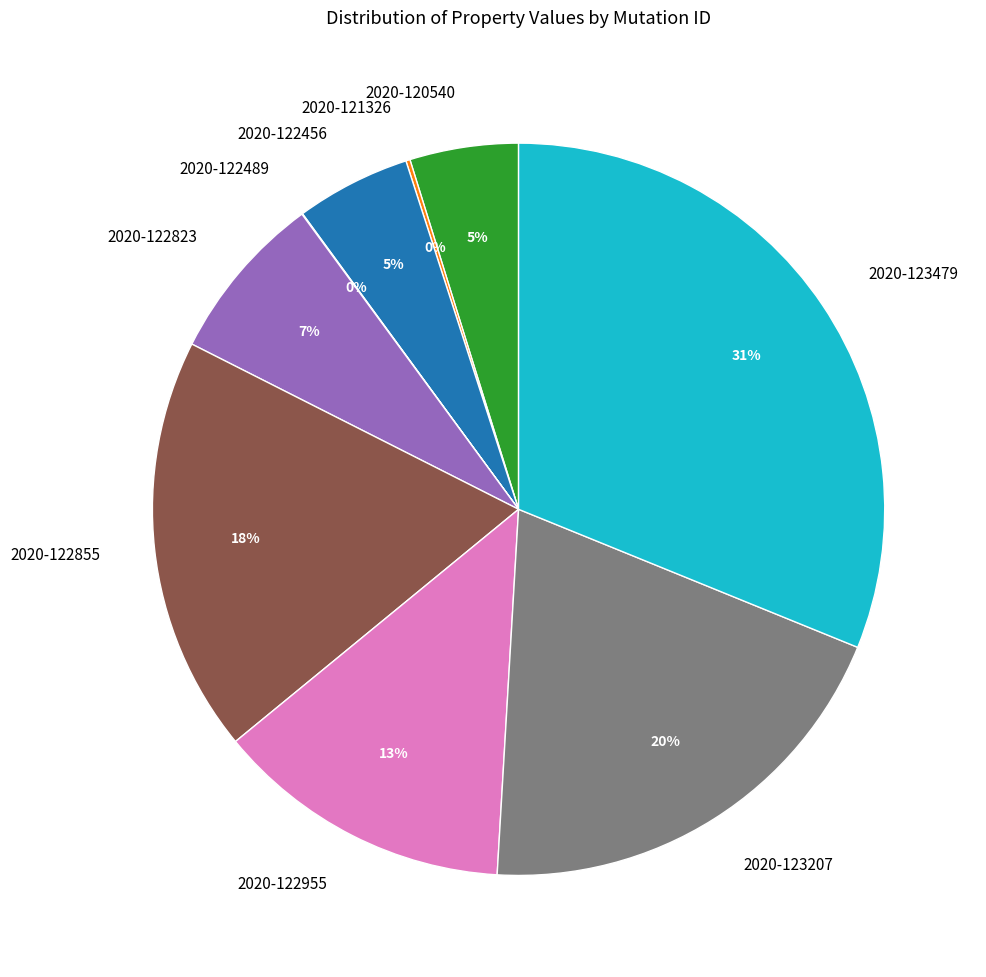

What is the largest slice in the pie chart?

2020-123479